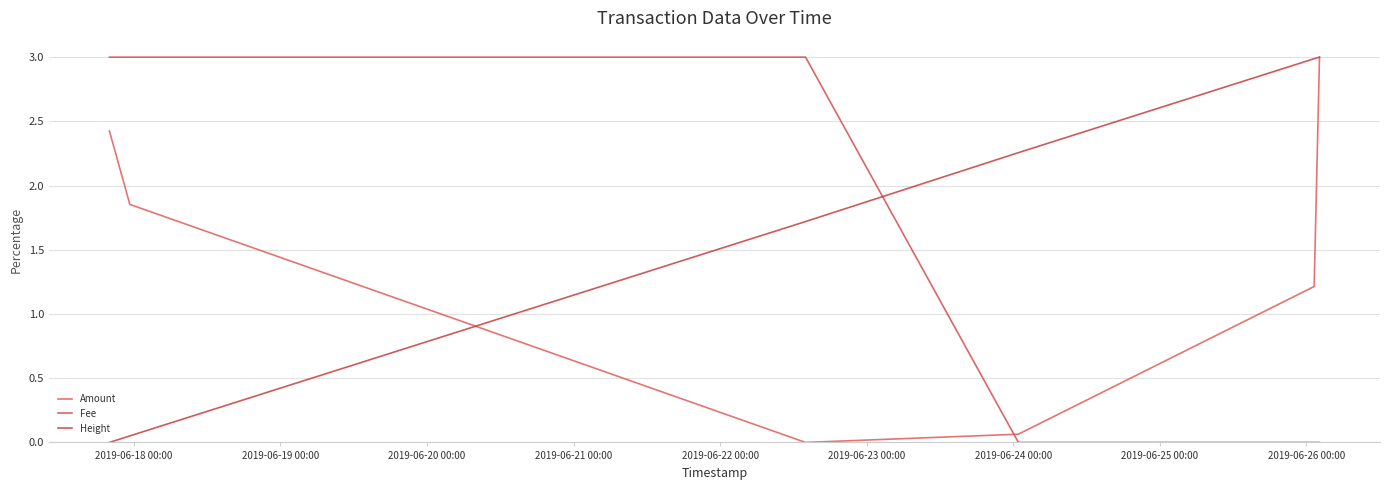

What is the difference between the second highest and minimum values in the Amount series?

2.4